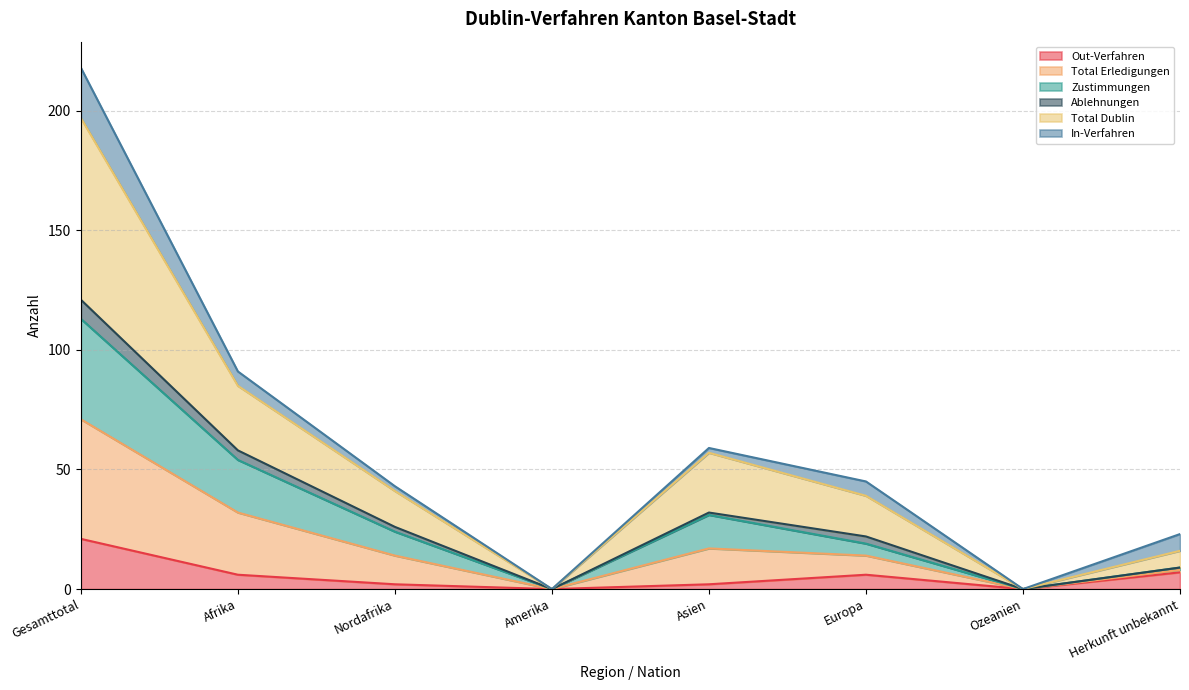

Which category has the highest value in the Out-Verfahren series?

Gesamttotal